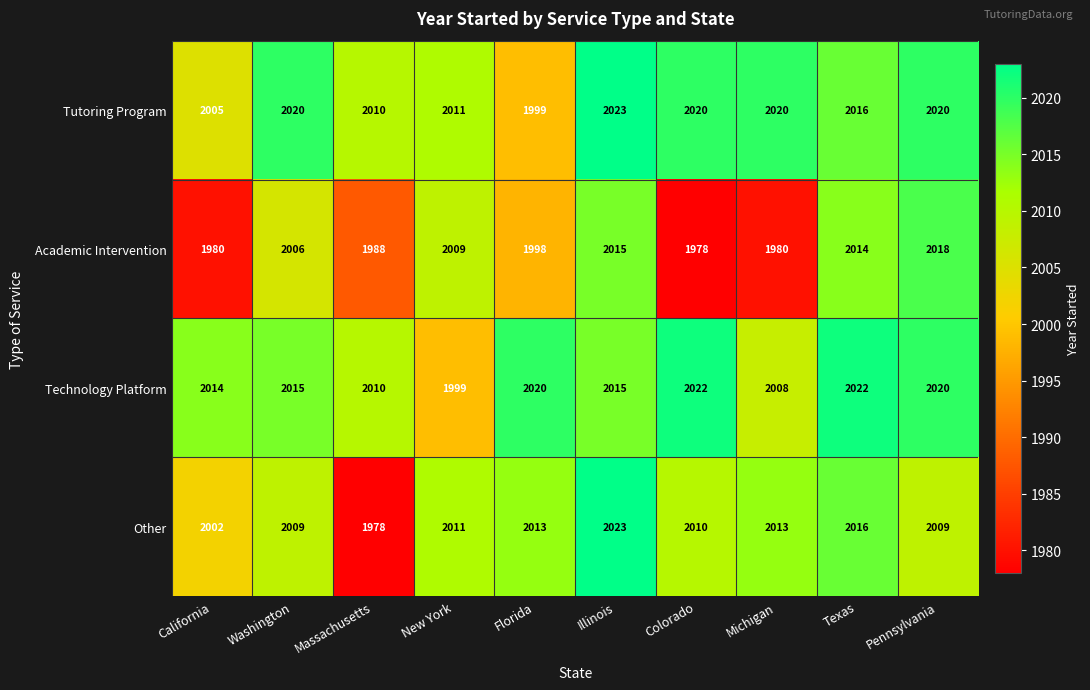

What is the maximum value shown in the chart?

2023